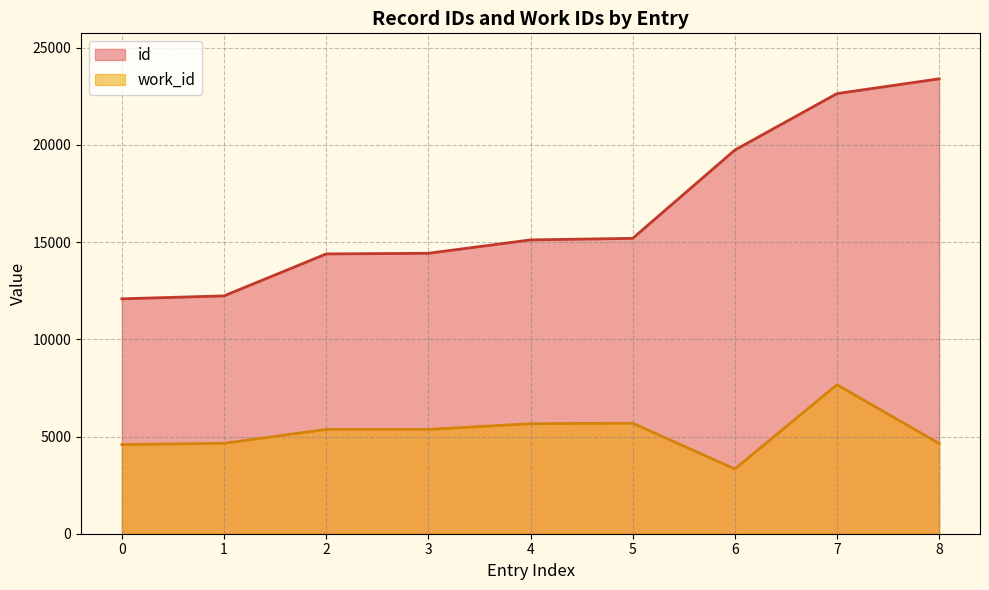

List the series in order of their peak value, highest first.

id, work_id